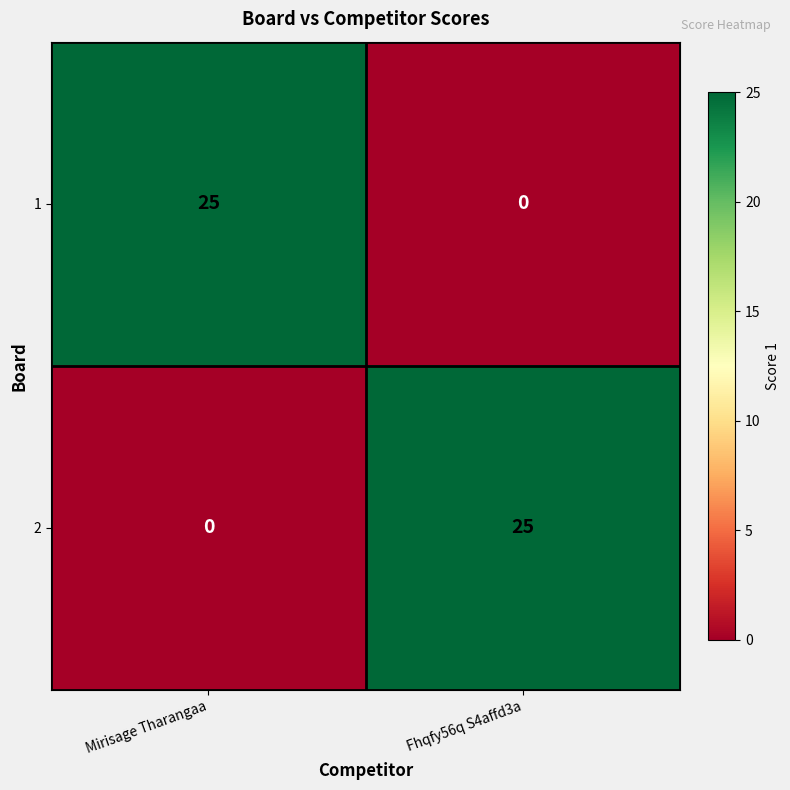

What is the spread (max minus min) of values at Fhqfy56q S4affd3a?

25